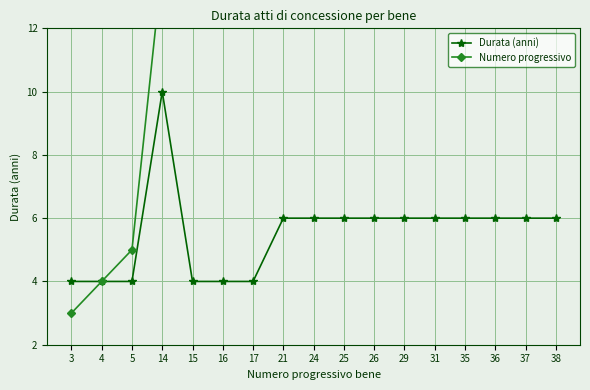

What is the total value across all series at 26?

32